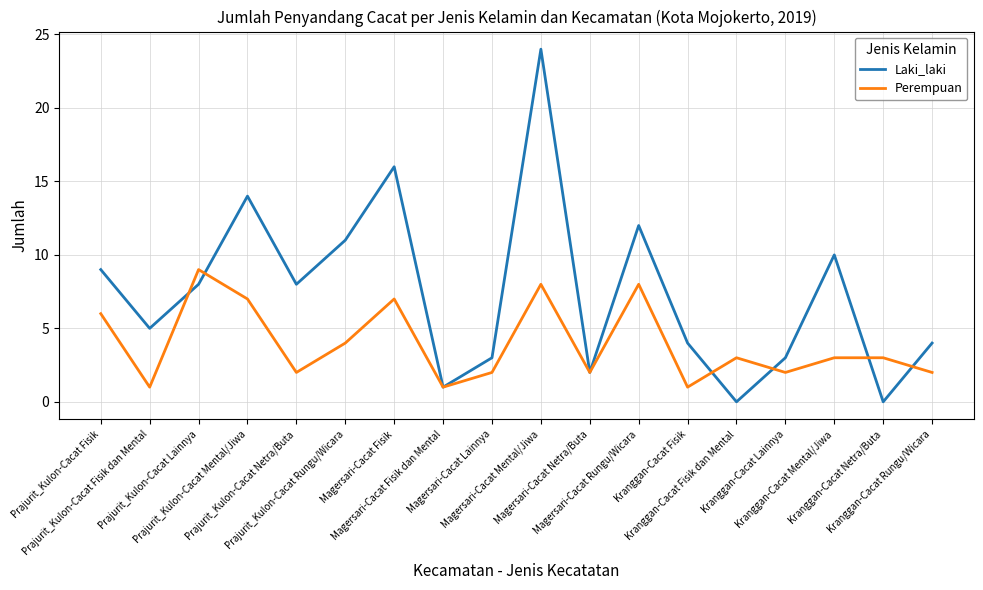

What is the highest value of the Laki_laki series?

24